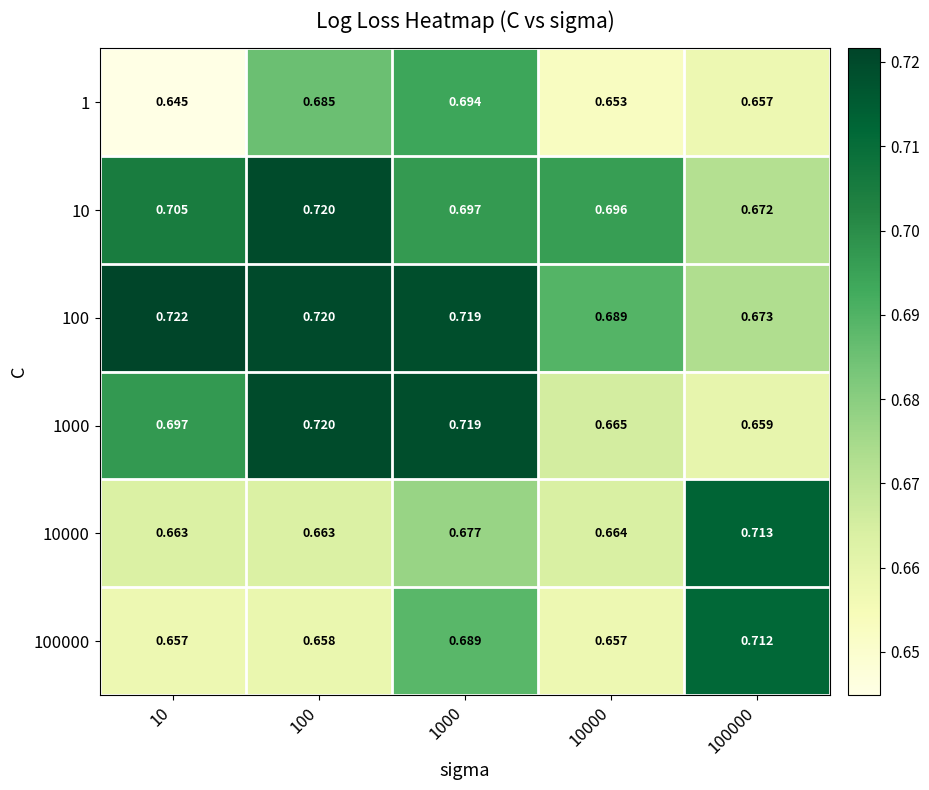

Which label corresponds to the smallest value in the chart?

10